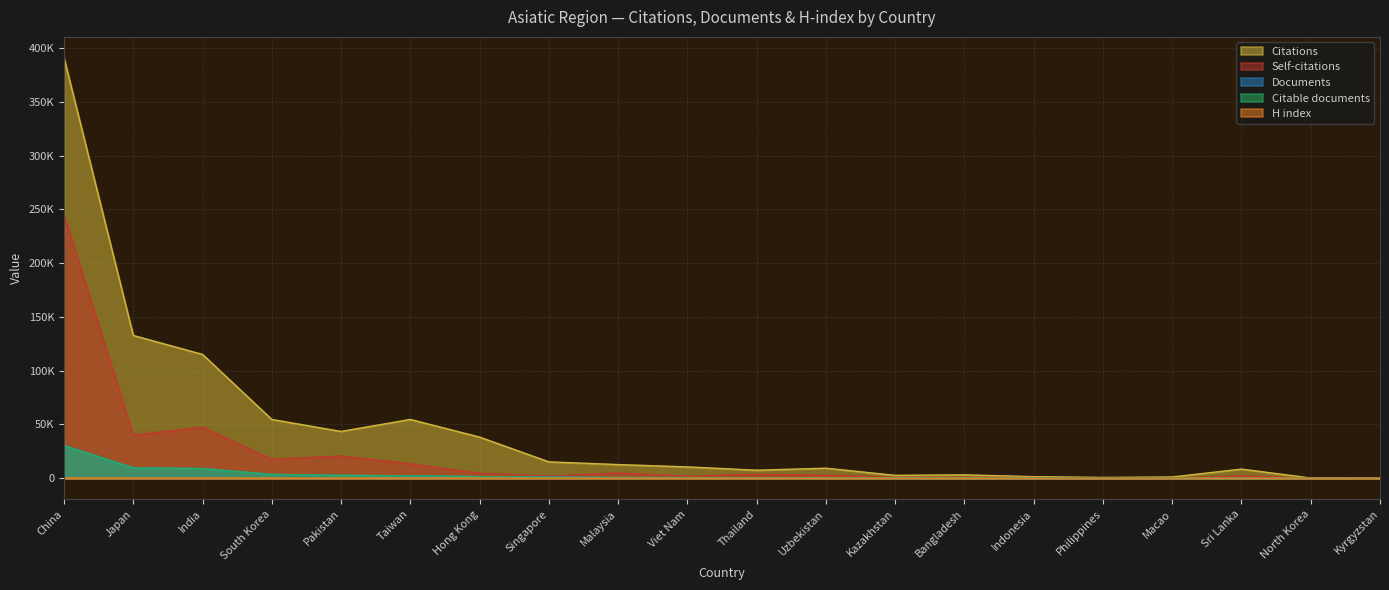

Reading left to right, transcribe all the data shown in this chart.

Citations: China=391027	Japan=132811	India=115155	South Korea=54649	Pakistan=43524	Taiwan=54693	Hong Kong=38240	Singapore=15206	Malaysia=12687	Viet Nam=10517	Thailand=7437	Uzbekistan=9333	Kazakhstan=2658	Bangladesh=3118	Indonesia=1445	Philippines=718	Macao=1135	Sri Lanka=8495	North Korea=186	Kyrgyzstan=75
Self-citations: China=244936	Japan=40099	India=47402	South Korea=17745	Pakistan=20608	Taiwan=13388	Hong Kong=4542	Singapore=1962	Malaysia=4871	Viet Nam=1809	Thailand=3589	Uzbekistan=2684	Kazakhstan=810	Bangladesh=862	Indonesia=575	Philippines=216	Macao=194	Sri Lanka=2153	North Korea=70	Kyrgyzstan=27
Documents: China=30538	Japan=9732	India=9019	South Korea=3524	Pakistan=2642	Taiwan=2254	Hong Kong=1488	Singapore=1007	Malaysia=643	Viet Nam=562	Thailand=482	Uzbekistan=400	Kazakhstan=292	Bangladesh=259	Indonesia=230	Philippines=118	Macao=94	Sri Lanka=88	North Korea=34	Kyrgyzstan=27
Citable documents: China=30284	Japan=9527	India=8957	South Korea=3507	Pakistan=2635	Taiwan=2230	Hong Kong=1457	Singapore=991	Malaysia=640	Viet Nam=554	Thailand=480	Uzbekistan=397	Kazakhstan=291	Bangladesh=257	Indonesia=230	Philippines=116	Macao=93	Sri Lanka=88	North Korea=34	Kyrgyzstan=27
H index: China=173	Japan=109	India=99	South Korea=88	Pakistan=80	Taiwan=87	Hong Kong=91	Singapore=55	Malaysia=51	Viet Nam=54	Thailand=35	Uzbekistan=29	Kazakhstan=24	Bangladesh=30	Indonesia=18	Philippines=13	Macao=18	Sri Lanka=25	North Korea=8	Kyrgyzstan=5